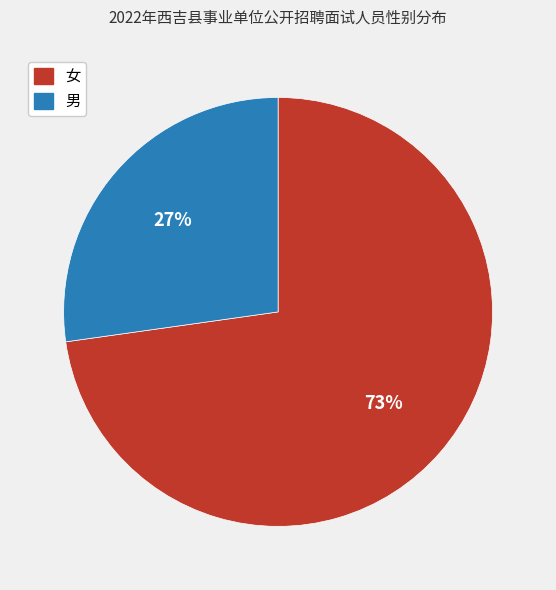

Does 女 account for over 50% of the chart?

Yes